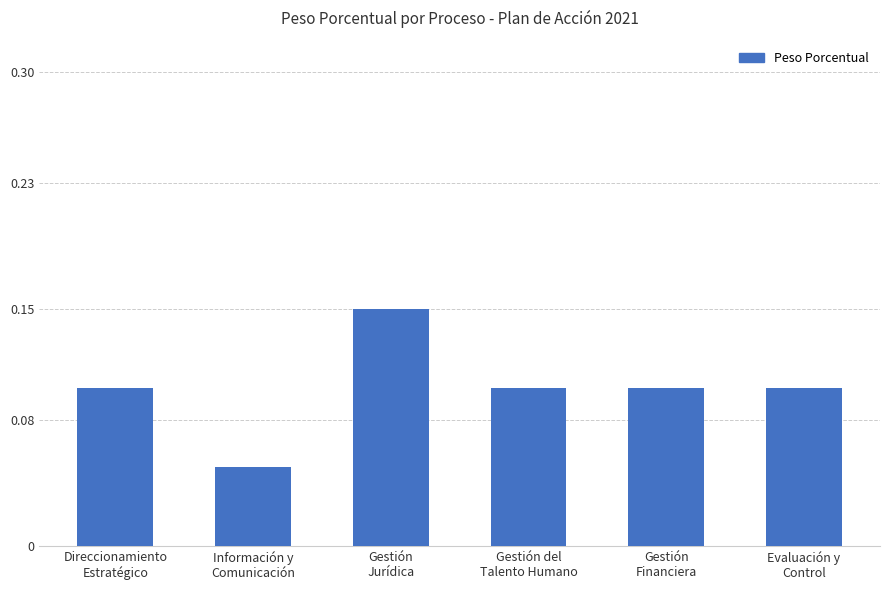

Count the values in the range 0 to 1.

6